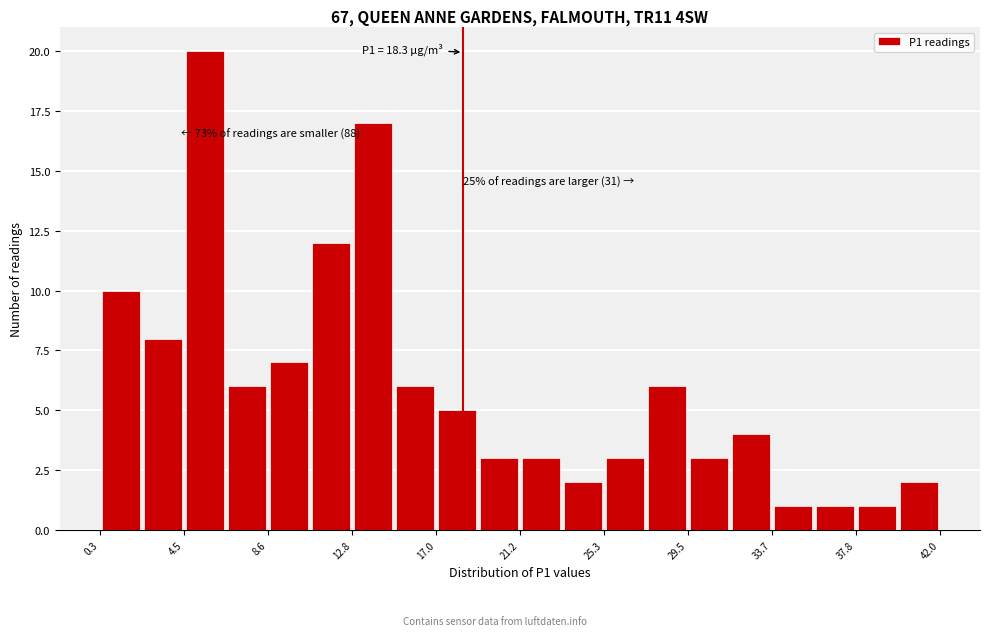

Over which range of the x-axis is the bar tallest?

4.5 to 6.5